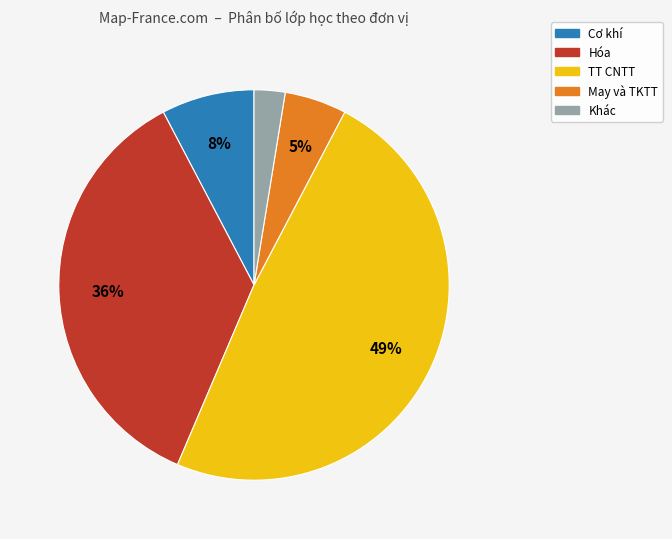

Rank the categories by value from lowest to highest.

Khác, May và TKTT, Cơ khí, Hóa, TT CNTT